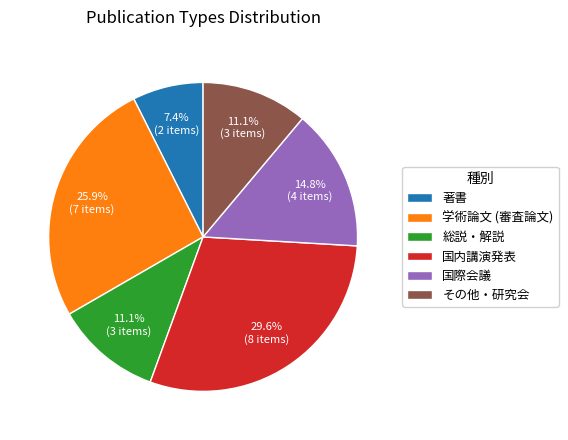

The 総説・解説 slice represents 11% of the pie. True or false?

True